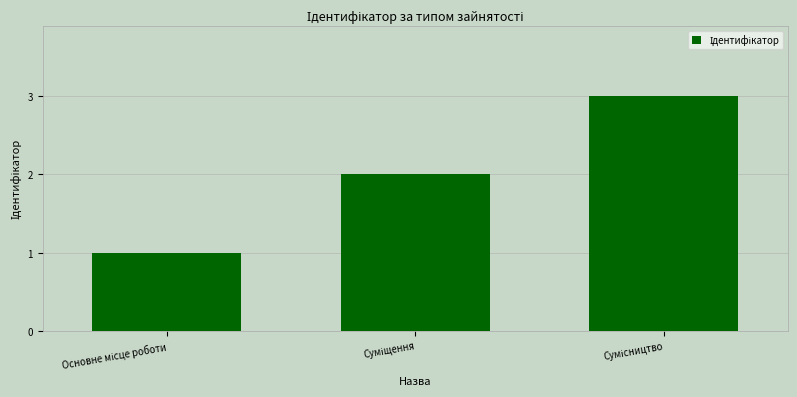

How many bars are there in total?

3